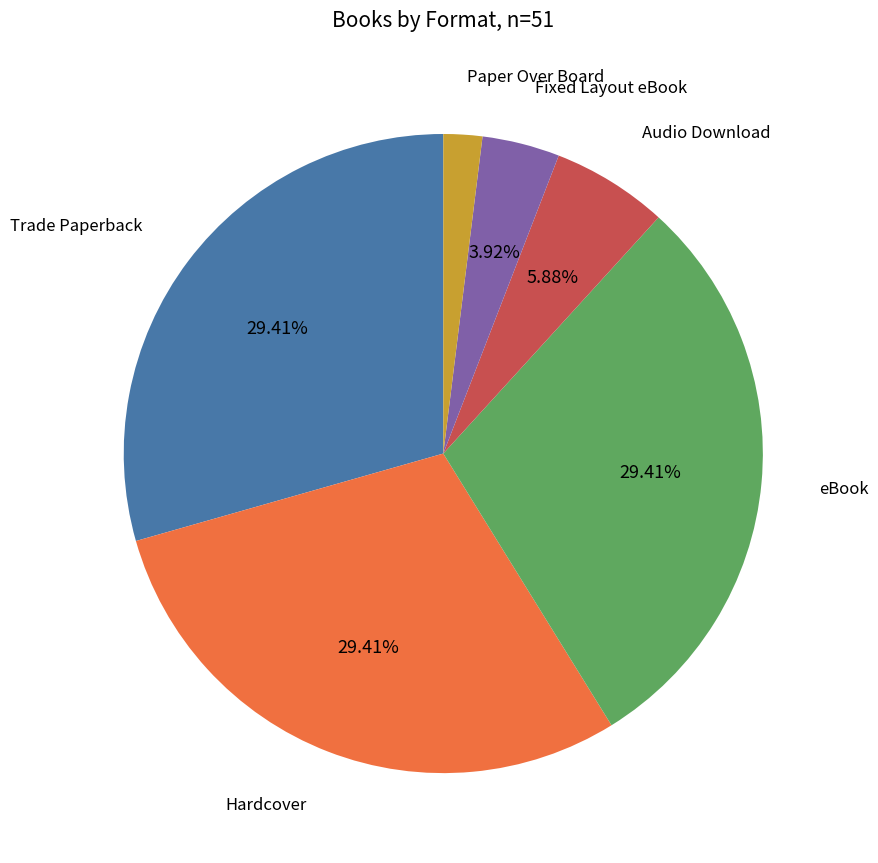

Is there a majority slice in this chart?

No